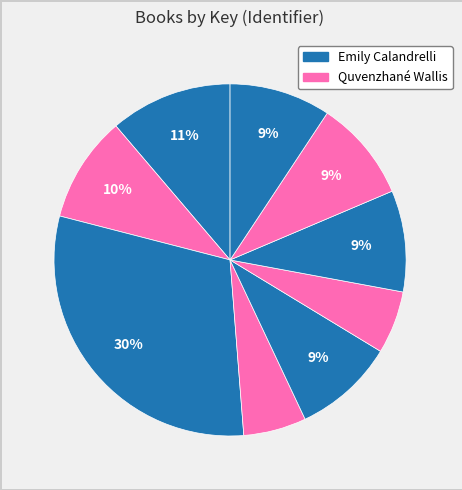

To the nearest percent, what is the difference between the largest and smallest slice percentages?

24%